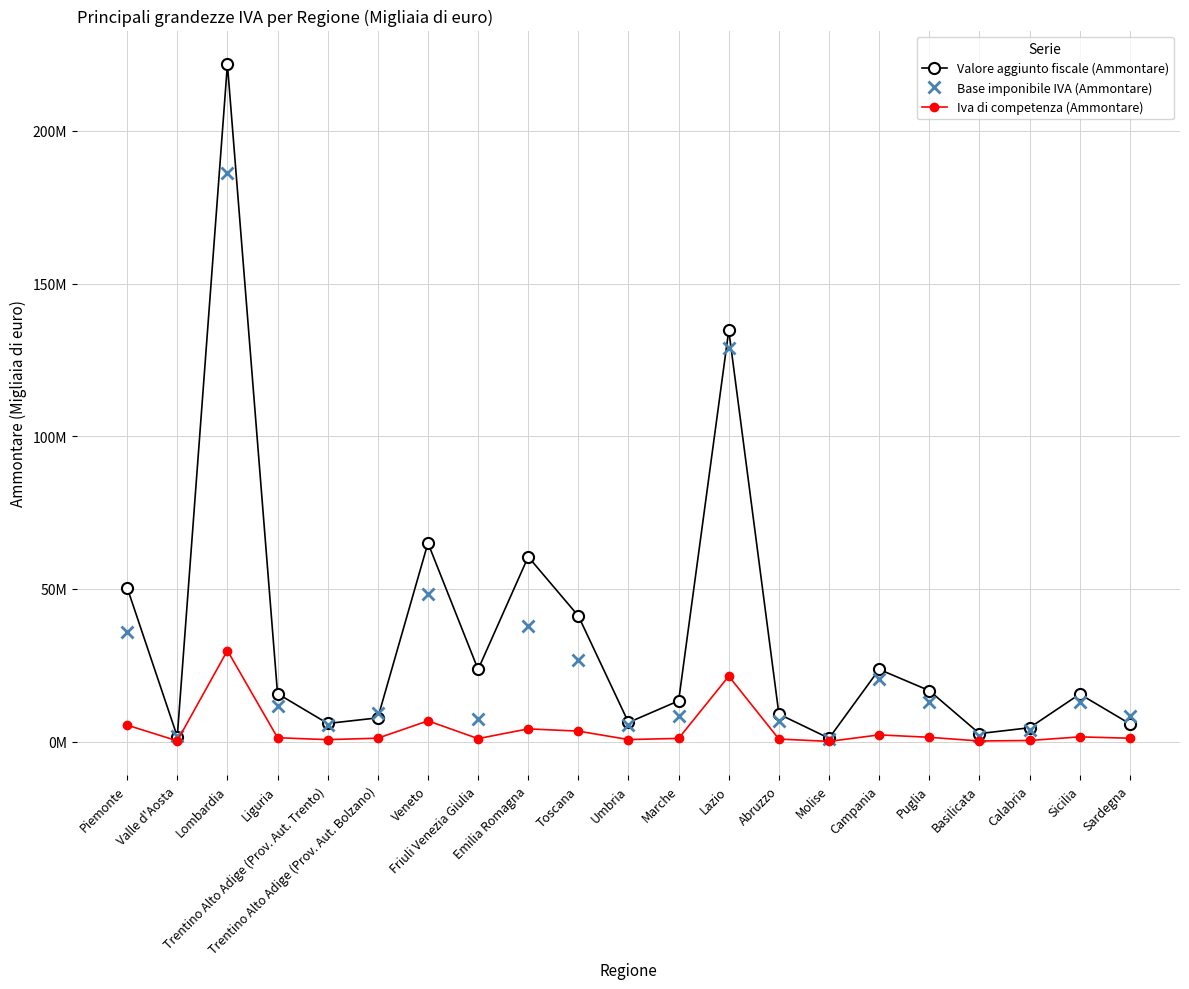

Is this an area chart (filled region under the line)?

No